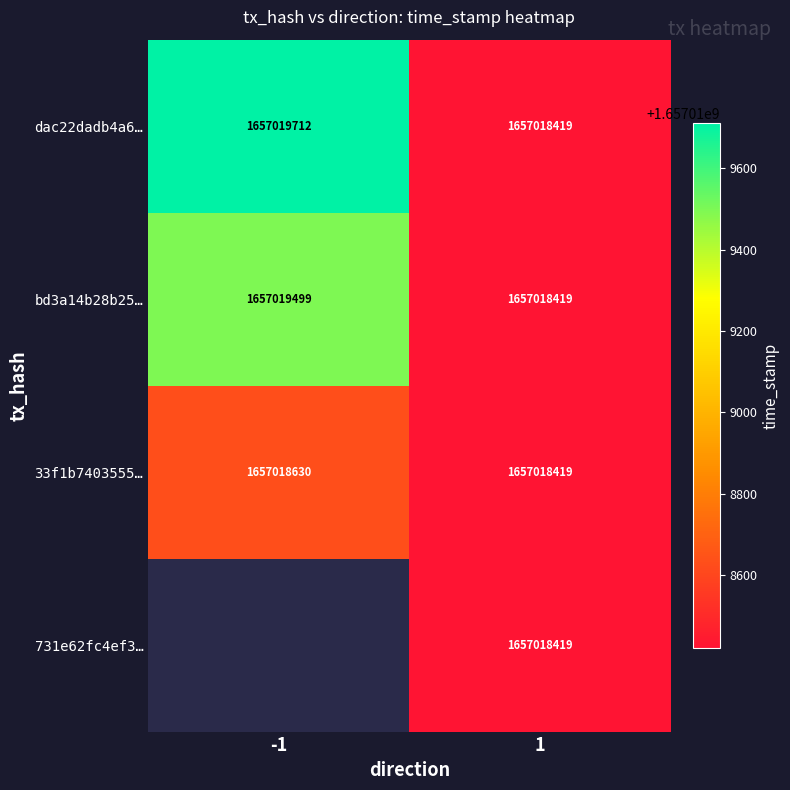

List the series in order of their peak value, highest first.

dac22dadb4a6e7b52f7409d2306869f66ed4e70, bd3a14b28b25997a7c0f6afcf3074ab90cd2e68, 33f1b7403555154ebcae853bd45cd41b8935bda, 731e62fc4ef30d3210aa2276043ffd8146a8925